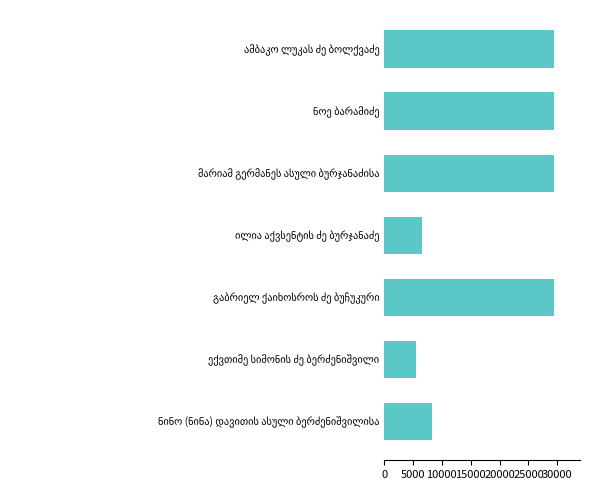

What is the value of the 2nd bar from the top?

29499